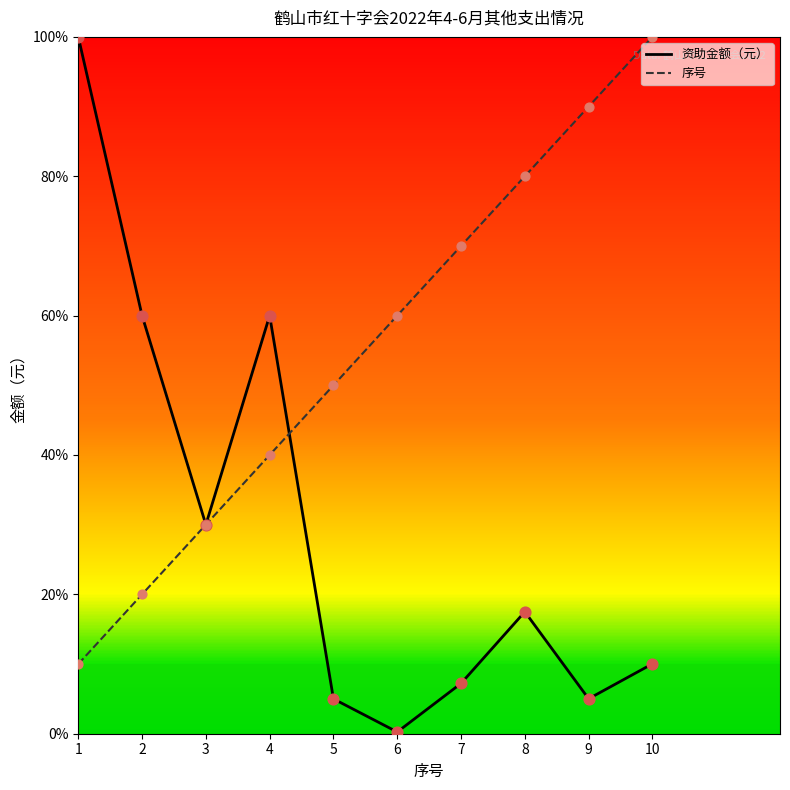

What is the difference between the highest and lowest values at 1?

90.0